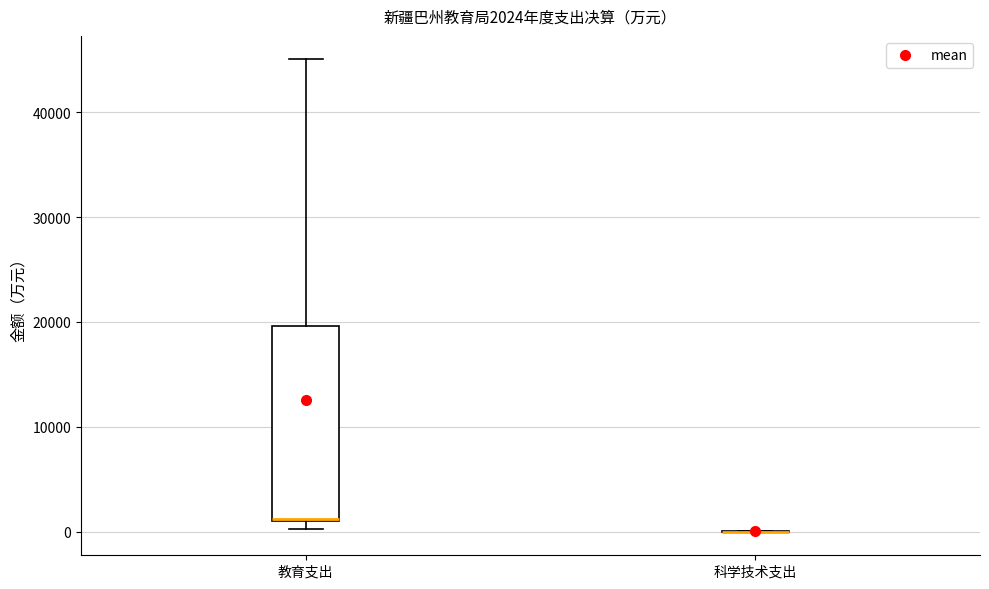

Comparing the boxes themselves (not the whiskers), which one is the tallest?

教育支出